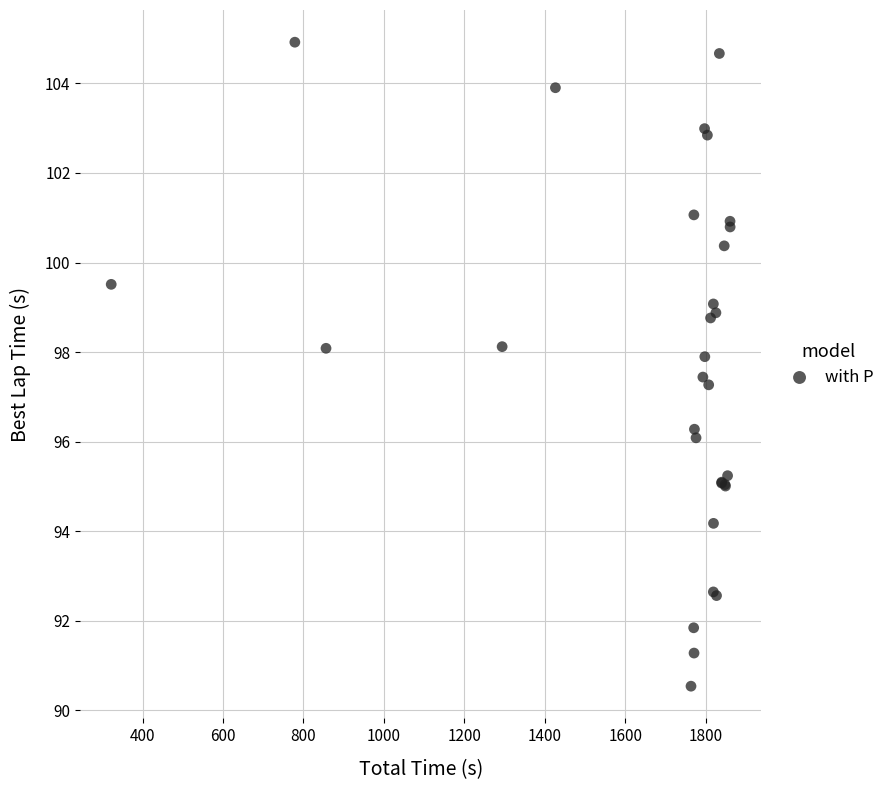

What Y value in the scatter plot is closest to 97?

97.3